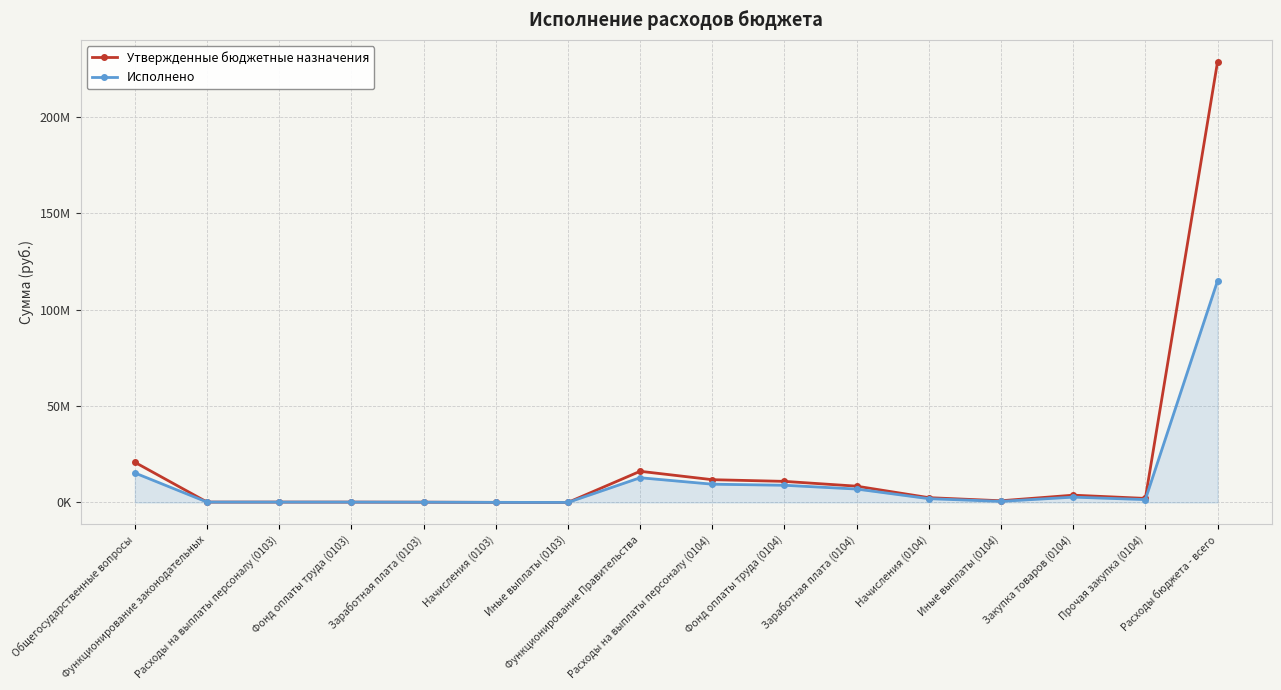

What are all the series names shown in the legend?

Утвержденные бюджетные назначения, Исполнено